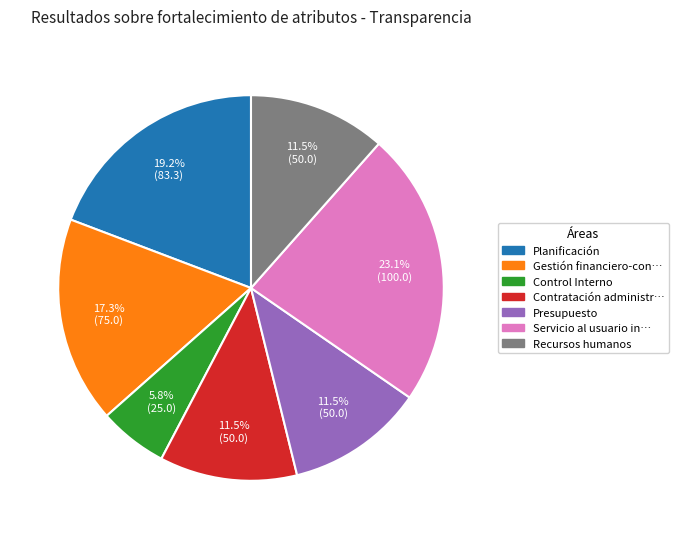

How many segments does this pie chart have?

7